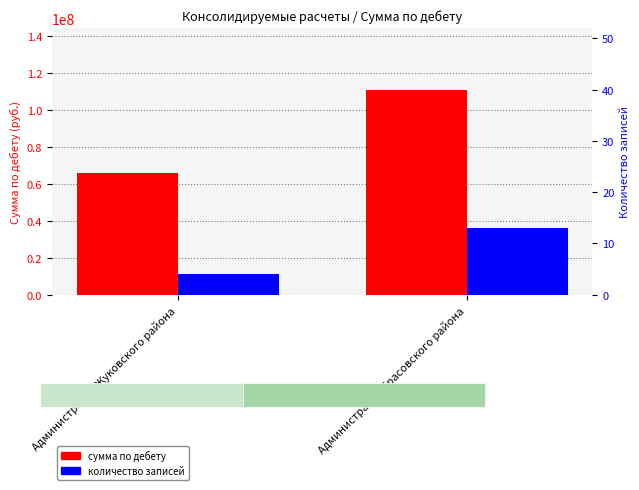

Is it true that количество записей equals 6.1 at Администрация Брасовского района?

False